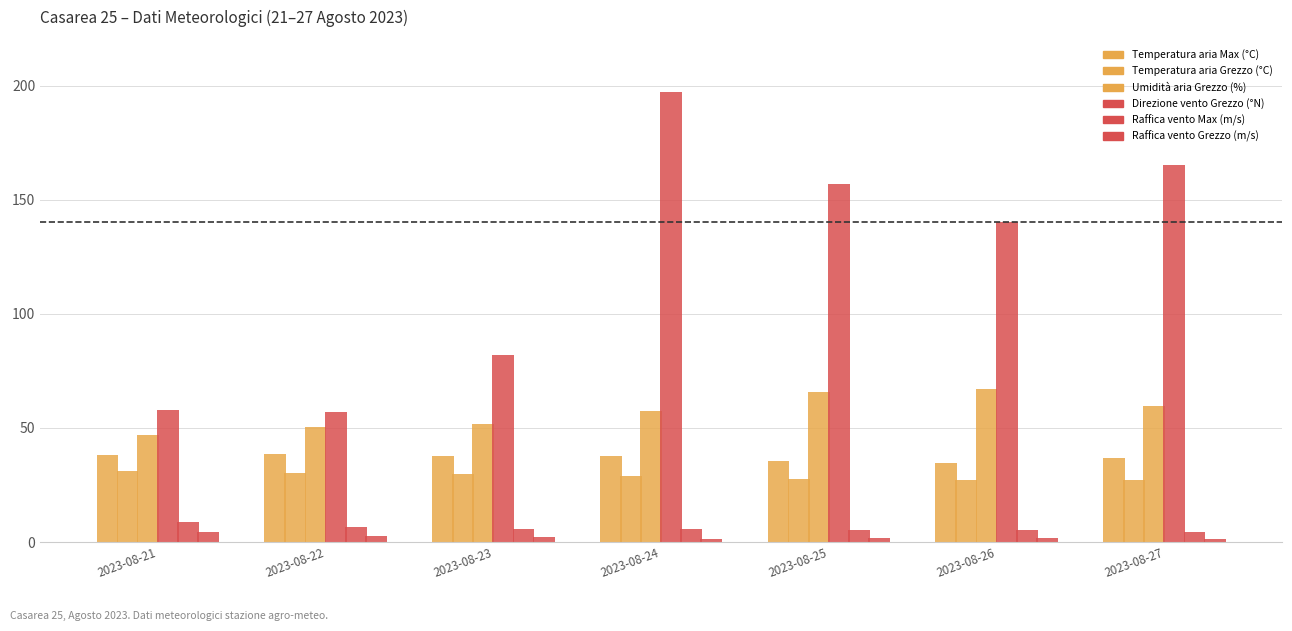

What is the difference between the maximum and minimum values in the Umidità aria Grezzo (%) series?

20.1